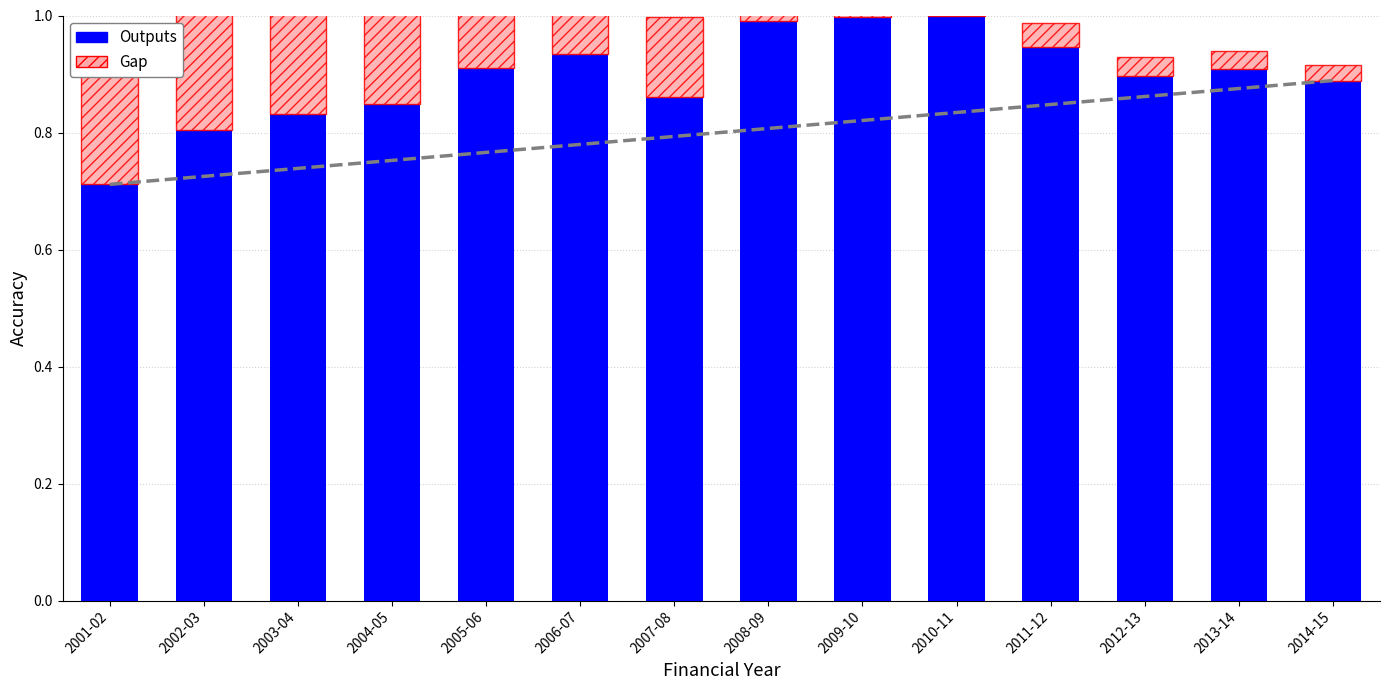

Reading left to right, what are all the values shown in this chart?

Outputs: 0.7	0.8	0.8	0.8	0.9	0.9	0.9	1.0	1.0	1.0	0.9	0.9	0.9	0.9
Gap: 0.2	0.2	0.2	0.2	0.2	0.2	0.1	0.1	0.1	0.1	0.0	0.0	0.0	0.0